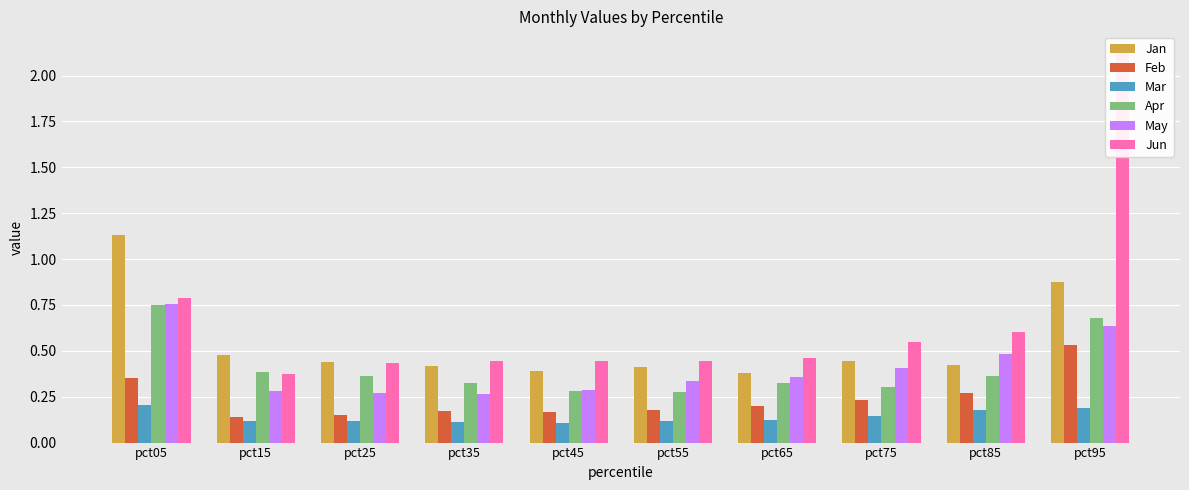

What is the difference between the Feb values at pct85 and pct55?

0.1